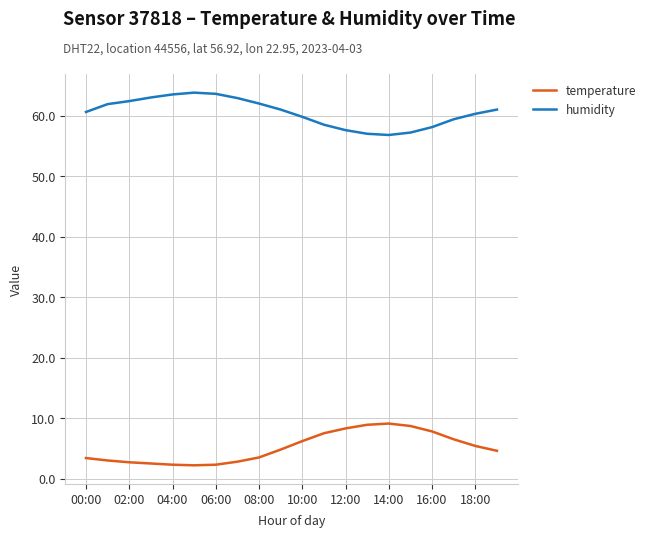

Which series has the largest total across all categories?

humidity